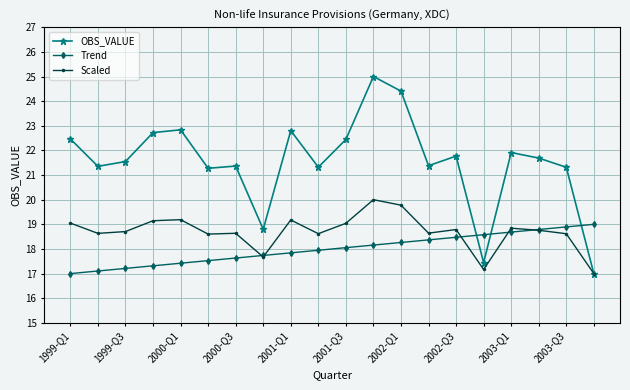

What is the value of the OBS_VALUE point at the 18th from the left?

21.7